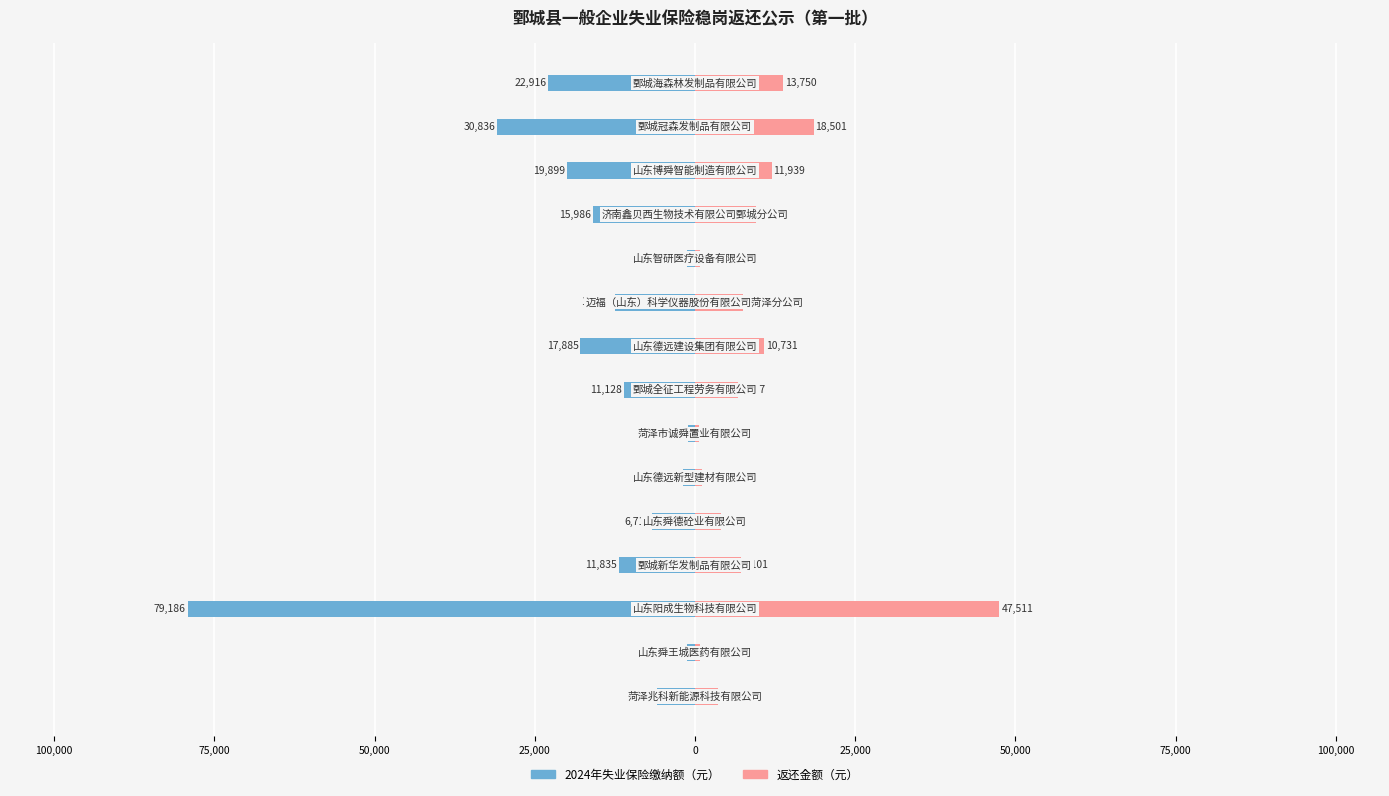

What is the difference between the second highest and second lowest values in the 2024年失业保险缴纳额（元） series?

29512.6